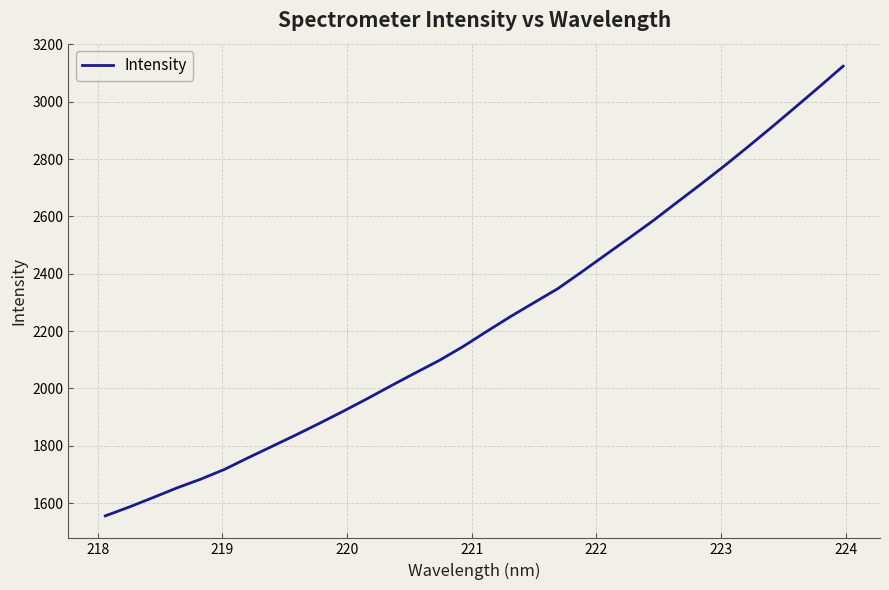

Is this an area chart (filled region under the line)?

No